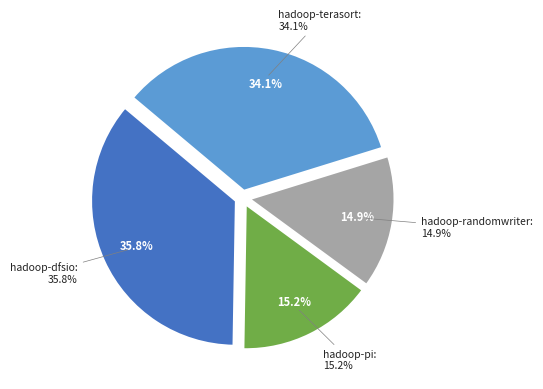

How many segments does this pie chart have?

4